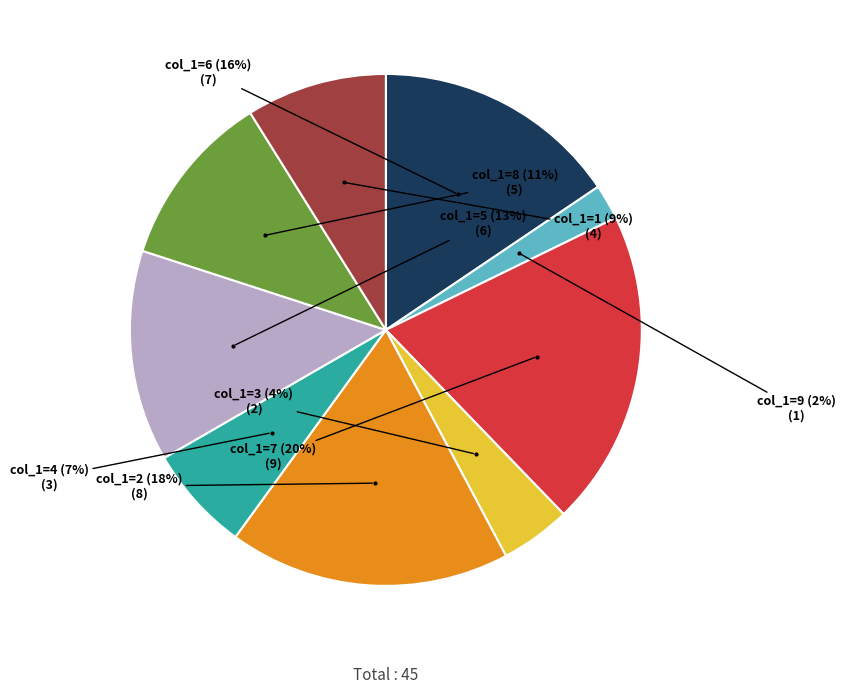

To the nearest percent, what is the difference between the largest and smallest slice percentages?

18%